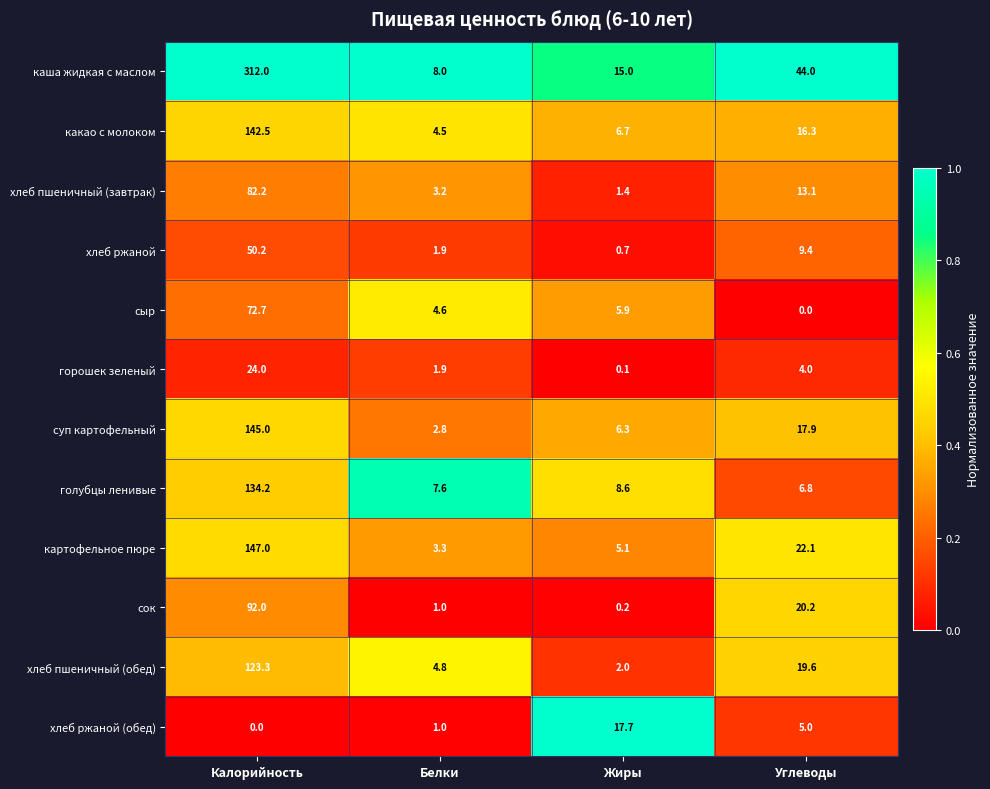

What is the total value across all series at Жиры?

69.7